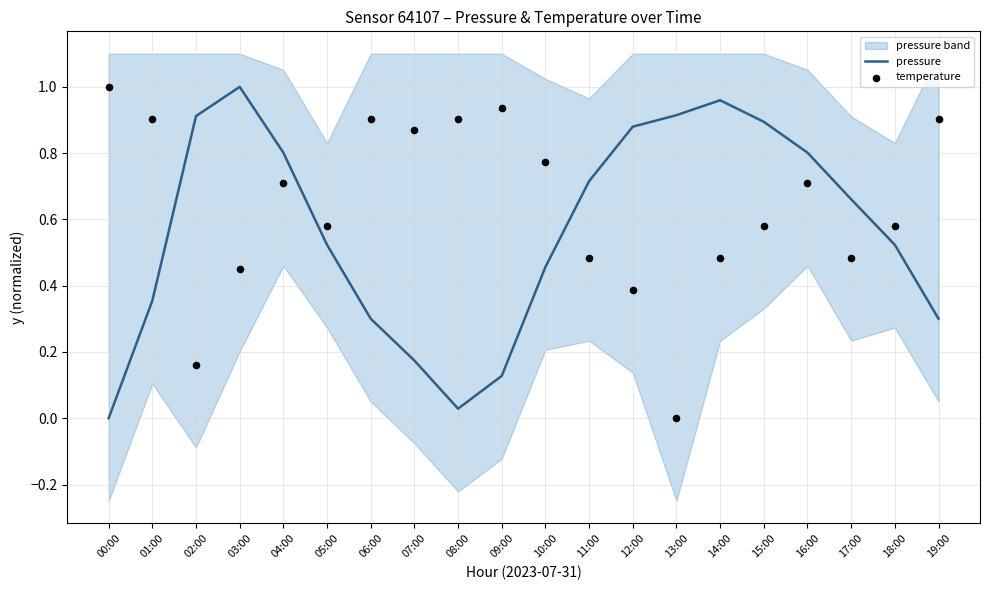

Which series contains the highest Y value?

pressure